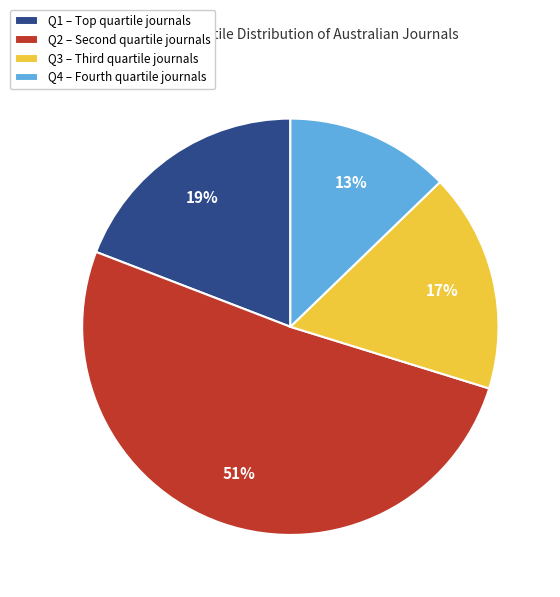

What is the largest slice in the pie chart?

Q2